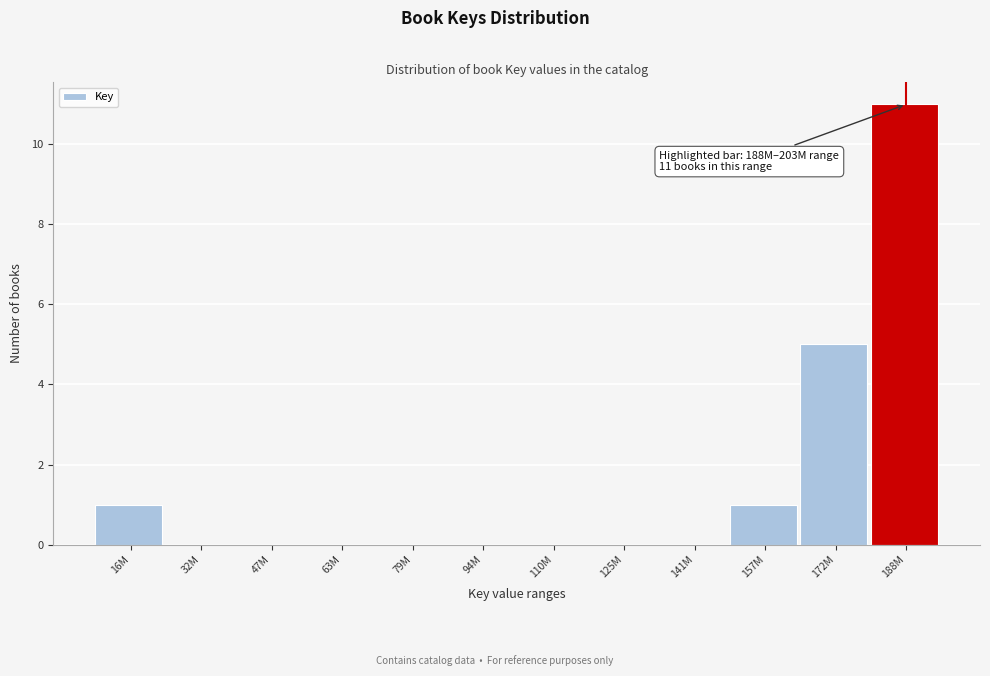

Reading left to right, what are all the values shown in this chart?

16M=1	32M=0	47M=0	63M=0	79M=0	94M=0	110M=0	125M=0	141M=0	157M=1	172M=5	188M=11